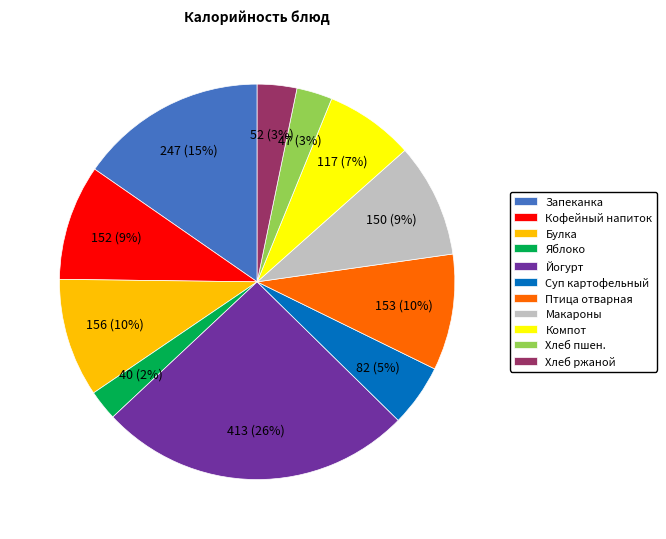

Count the number of slices in the pie.

11